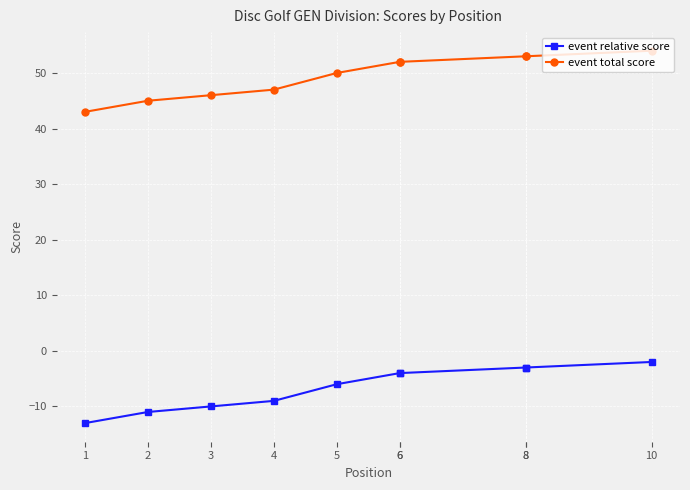

True or false: event relative score has a value of -13 at 1.

True